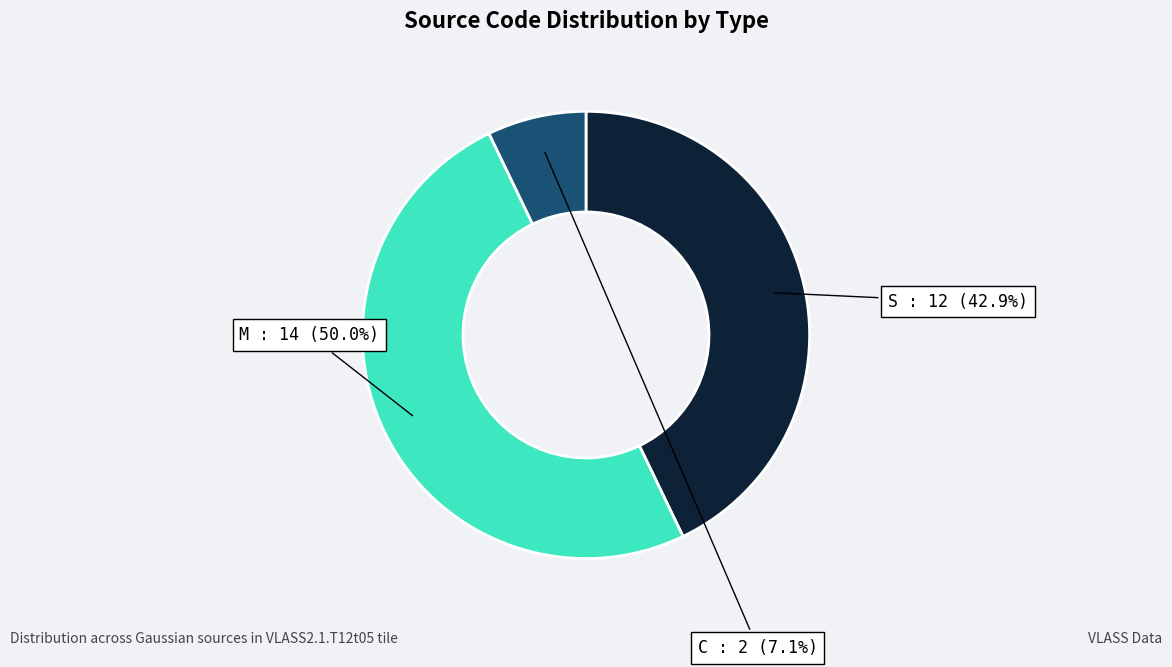

Count the number of slices in the pie.

3